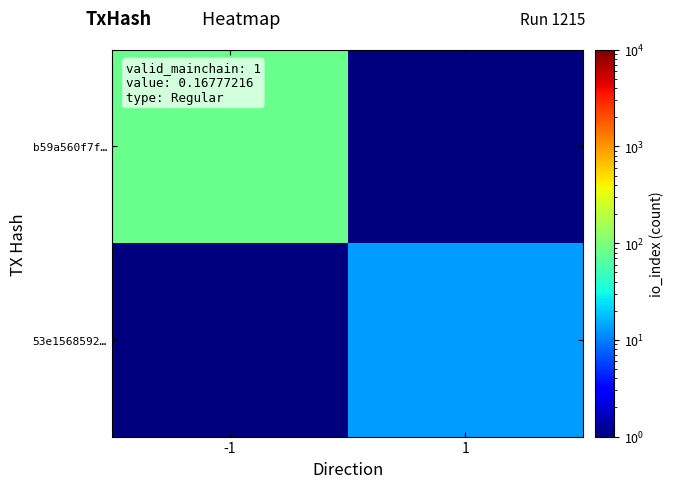

Rank the series by their maximum value, from lowest to highest.

53e1568592…, b59a560f7f…